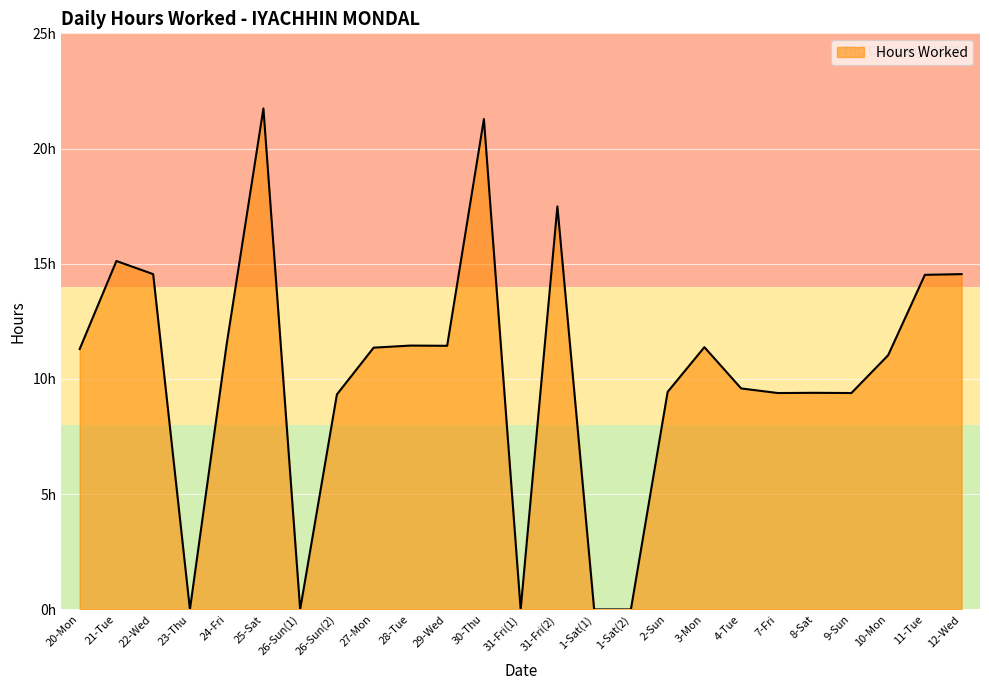

Which has a higher value, 31-Fri(1) or 9-Sun?

9-Sun